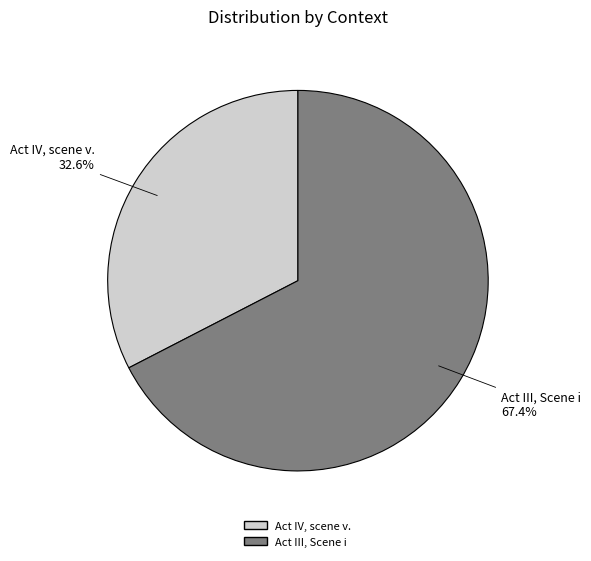

Combined, do Act IV, scene v. and Act III, Scene i account for over 50%?

Yes